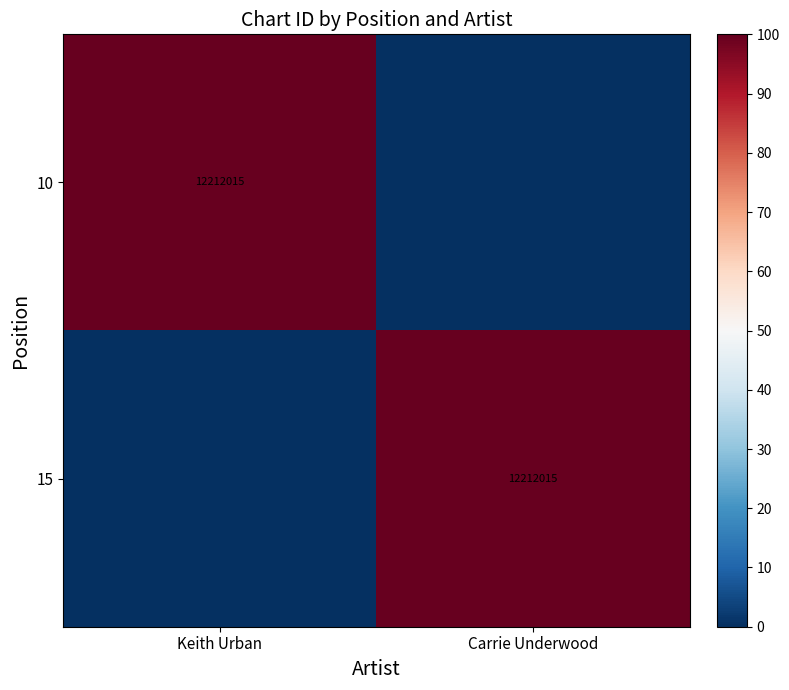

The 15 series shows 12212015 at Carrie Underwood. True or false?

True